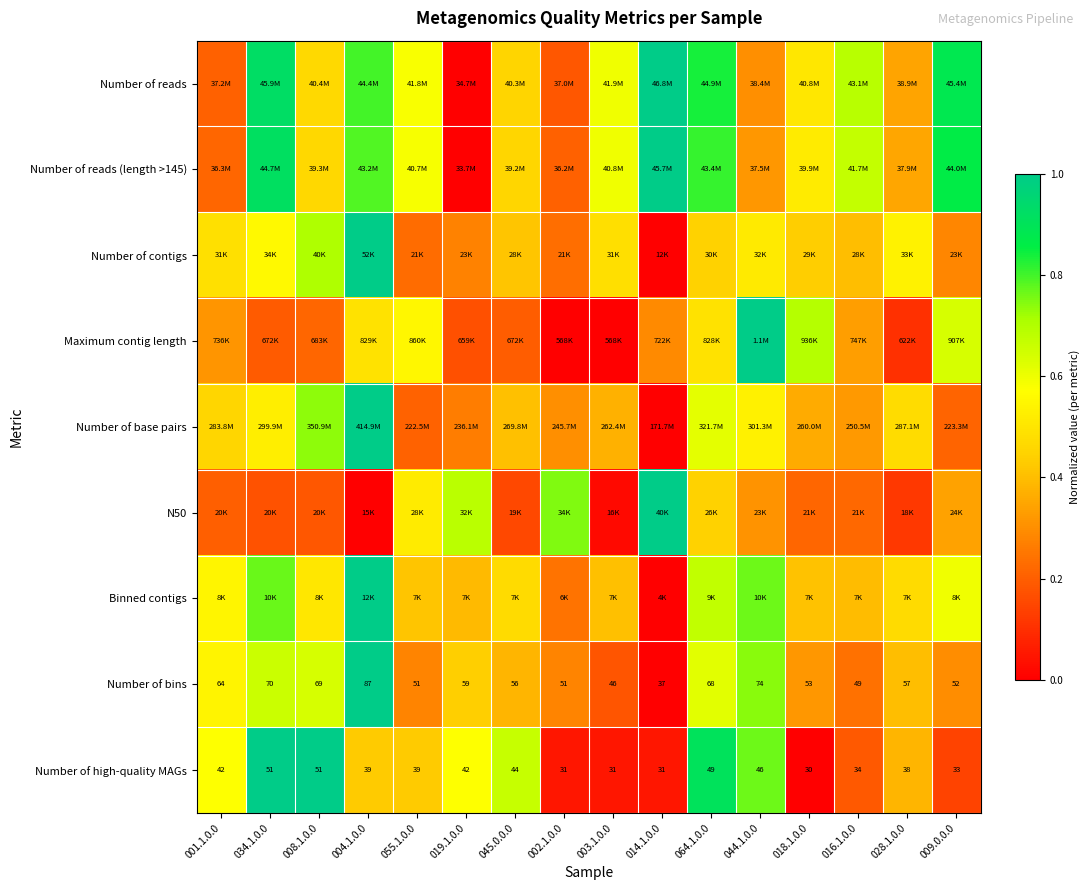

List the labels in order of Number of base pairs value, smallest first.

014.1.0.0, 055.1.0.0, 009.0.0.0, 019.1.0.0, 002.1.0.0, 016.1.0.0, 018.1.0.0, 003.1.0.0, 045.0.0.0, 001.1.0.0, 028.1.0.0, 034.1.0.0, 044.1.0.0, 064.1.0.0, 008.1.0.0, 004.1.0.0